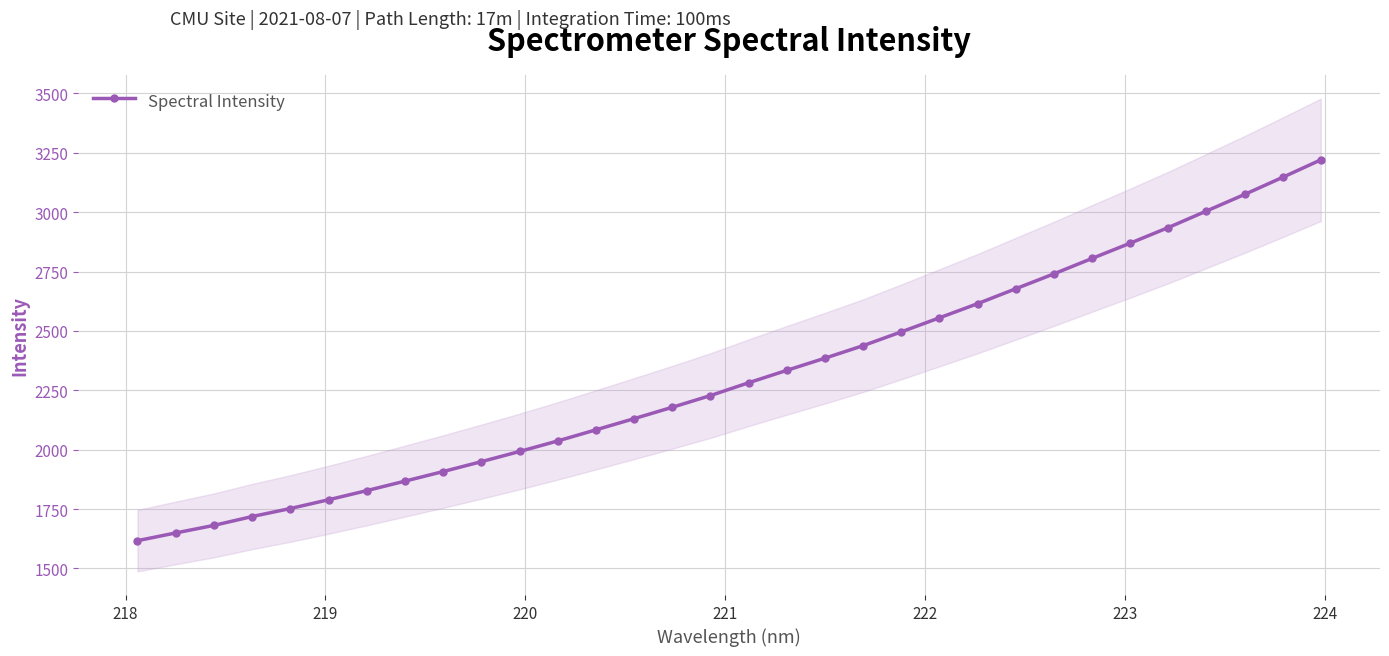

What is the value of the Spectral Intensity point at the 16th from the left?

2227.8